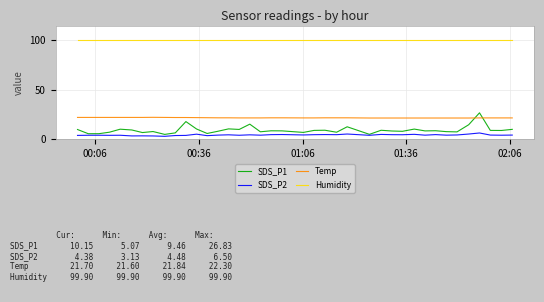

In SDS_P1, how many points are lower than both neighbors (excluding endpoints)?

13